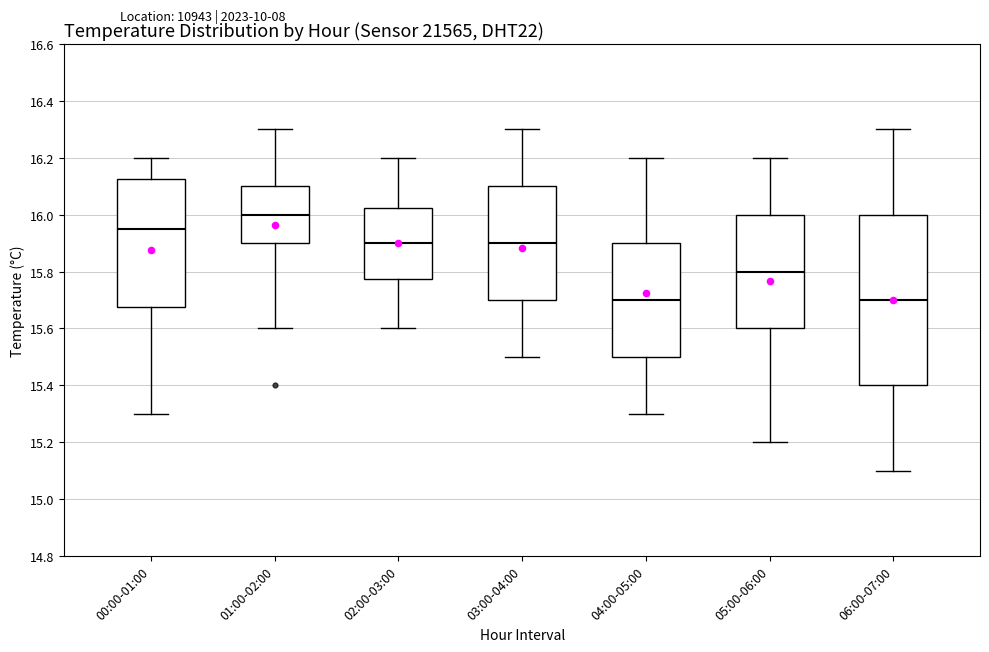

Comparing the boxes themselves (not the whiskers), which one is the tallest?

06:00-07:00